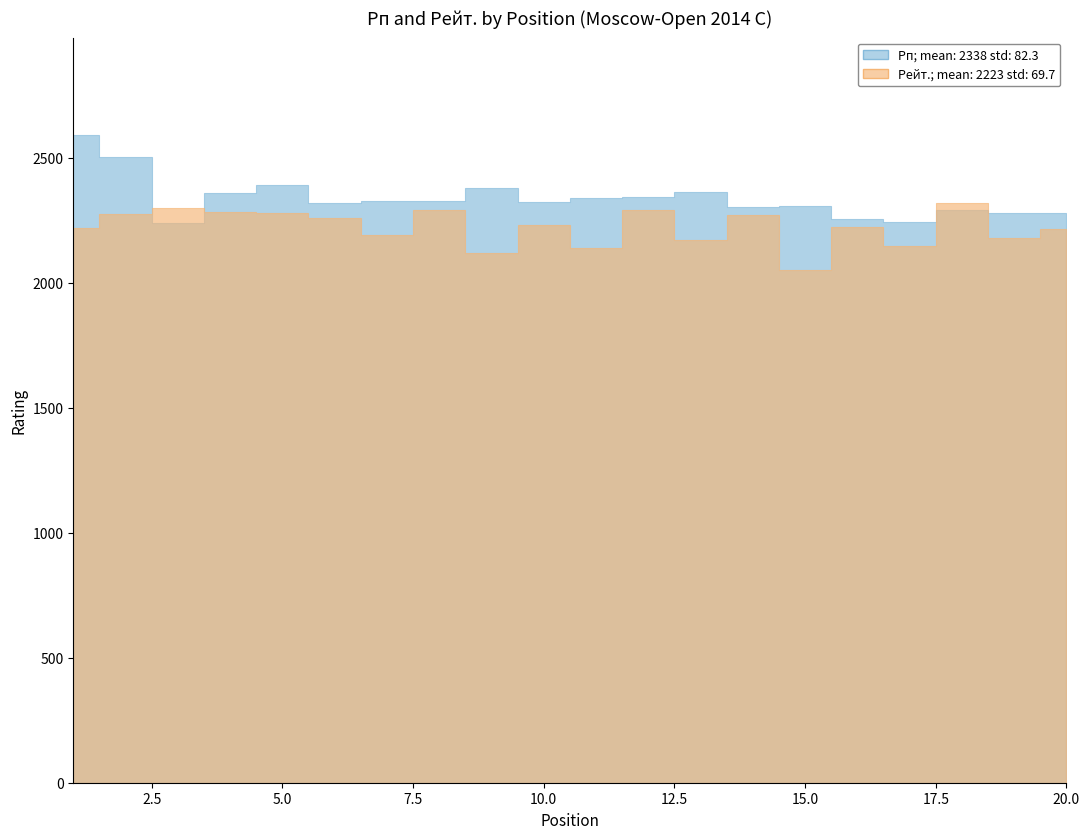

Which category has the lowest value in the Рейт. series?

15